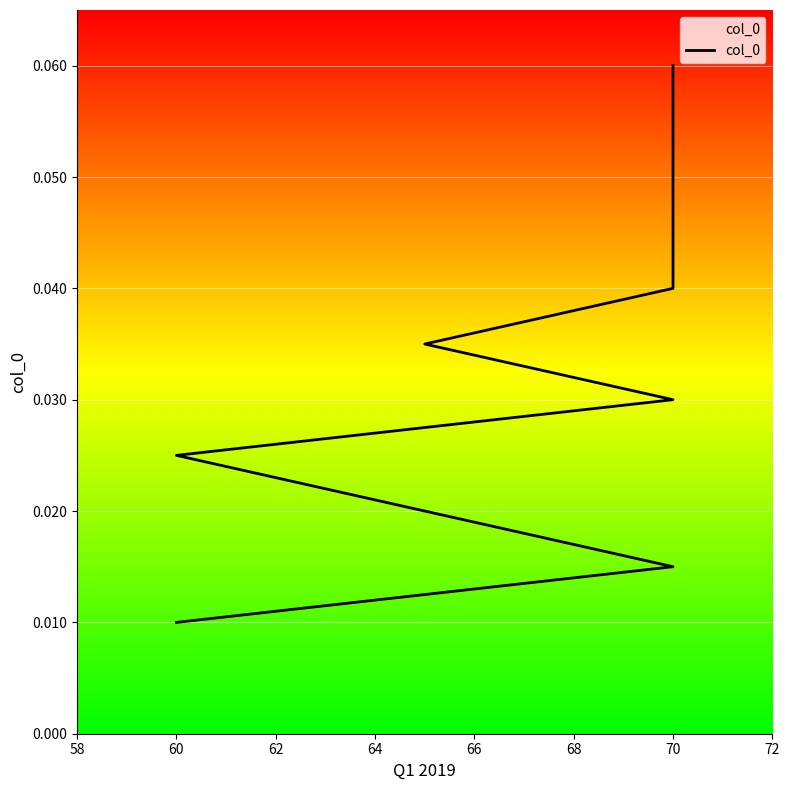

Count the number of categories in the chart.

9